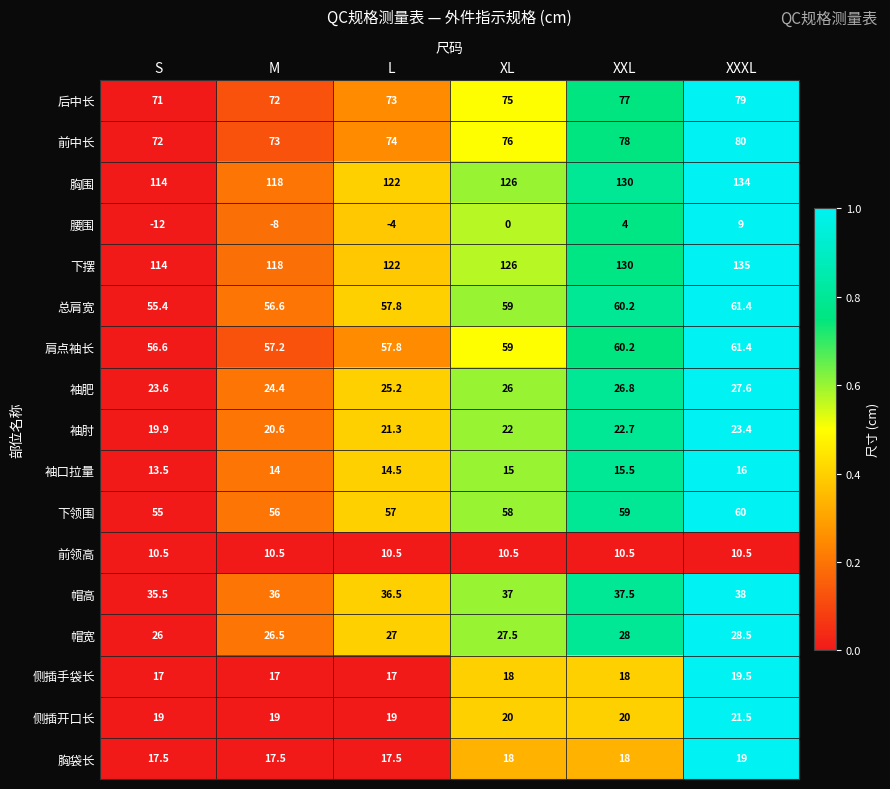

Where is 下摆 nearest to the value 124?

L